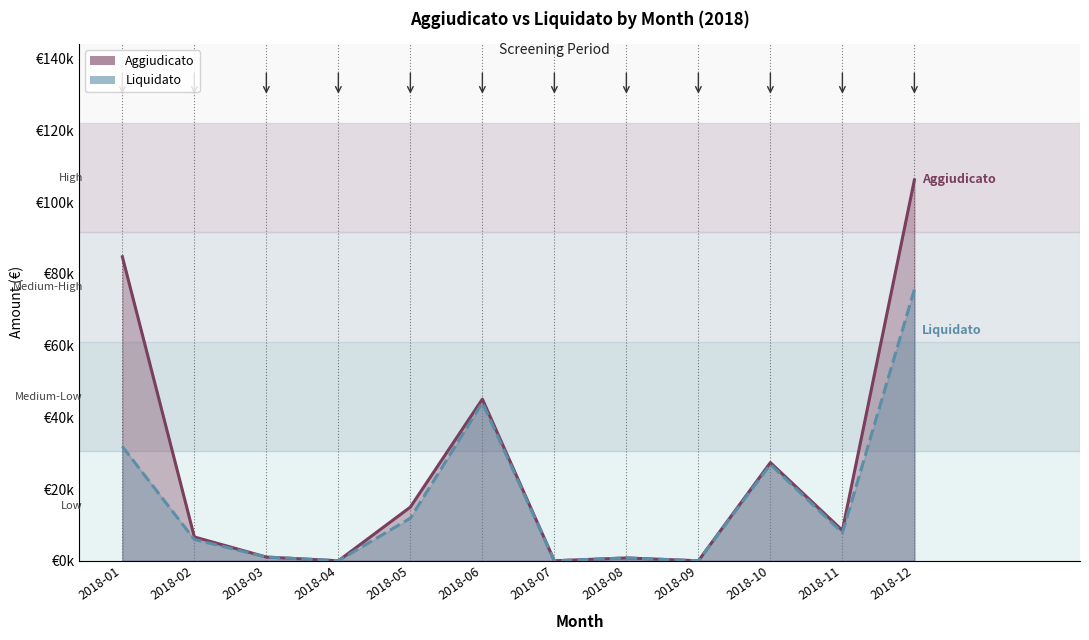

Is the value of Liquidato at 2018-06 greater than the value of Aggiudicato at 2018-09?

Yes